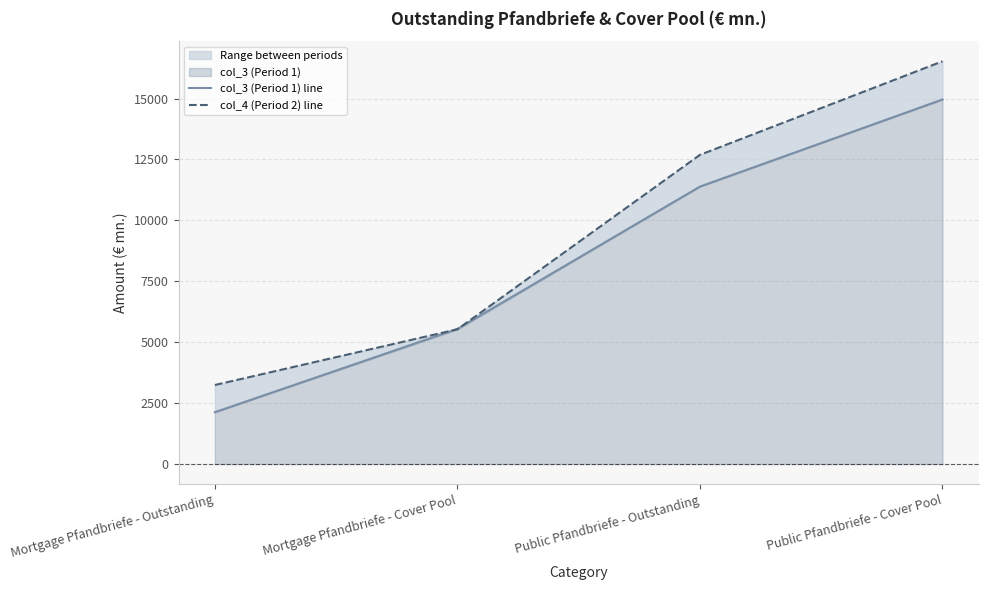

The value of col_3 (Period 1) line at Mortgage Pfandbriefe - Outstanding is 2128.1. True or false?

True